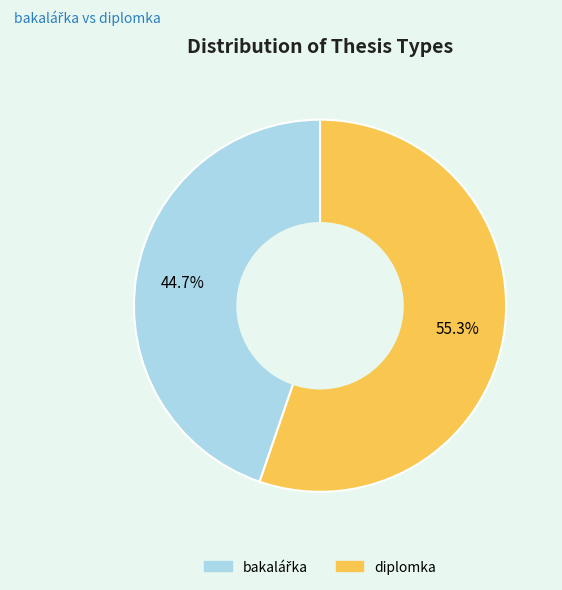

What is the majority slice?

diplomka